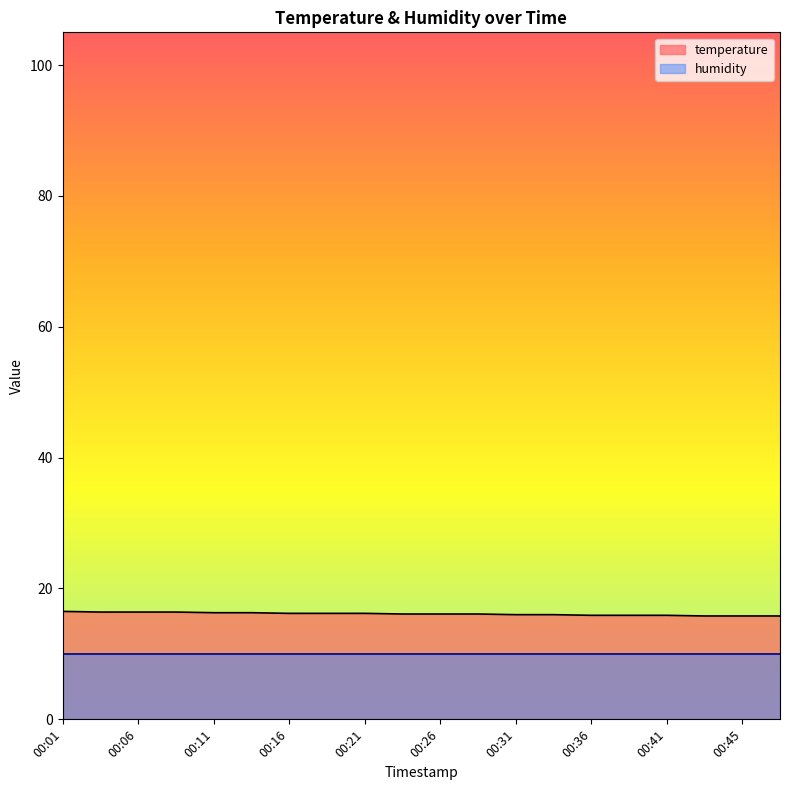

Does the chart have visible grid lines?

No